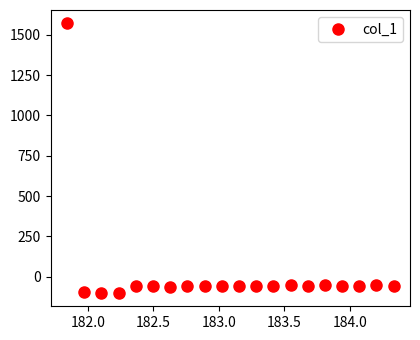

What is the maximum value shown in the chart?

1570.7